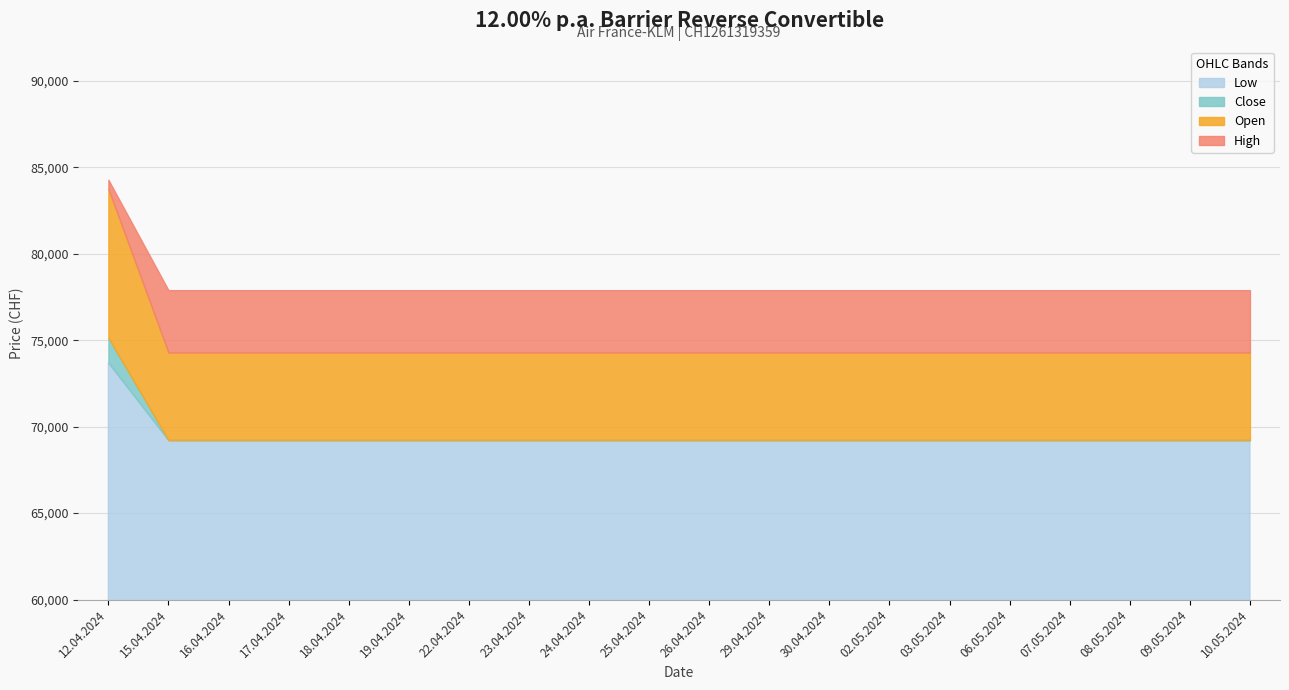

Which series has the largest total across all categories?

High